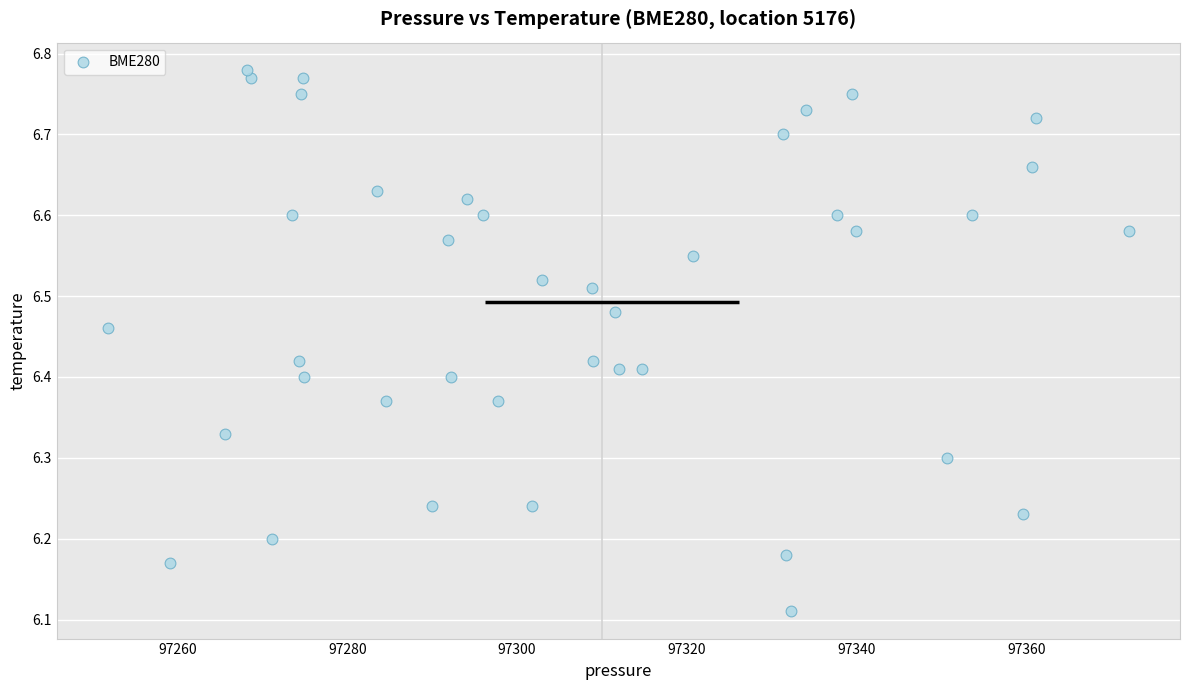

What is the range of Y values (max minus min)?

0.7